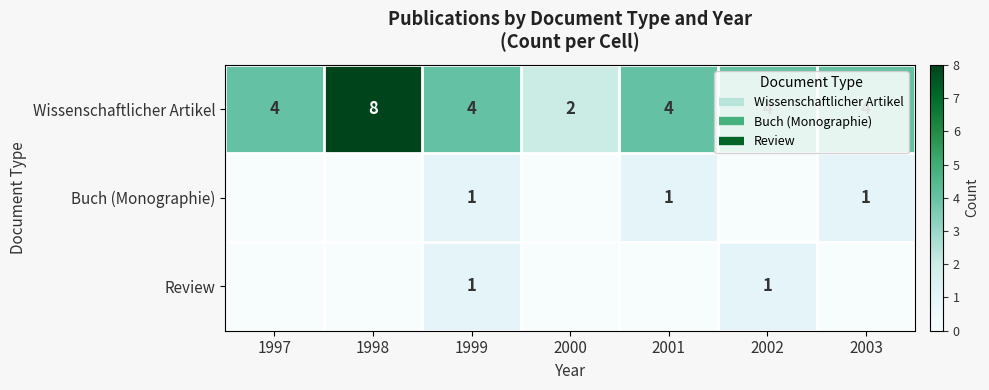

Where is Review nearest to the value 0?

1997